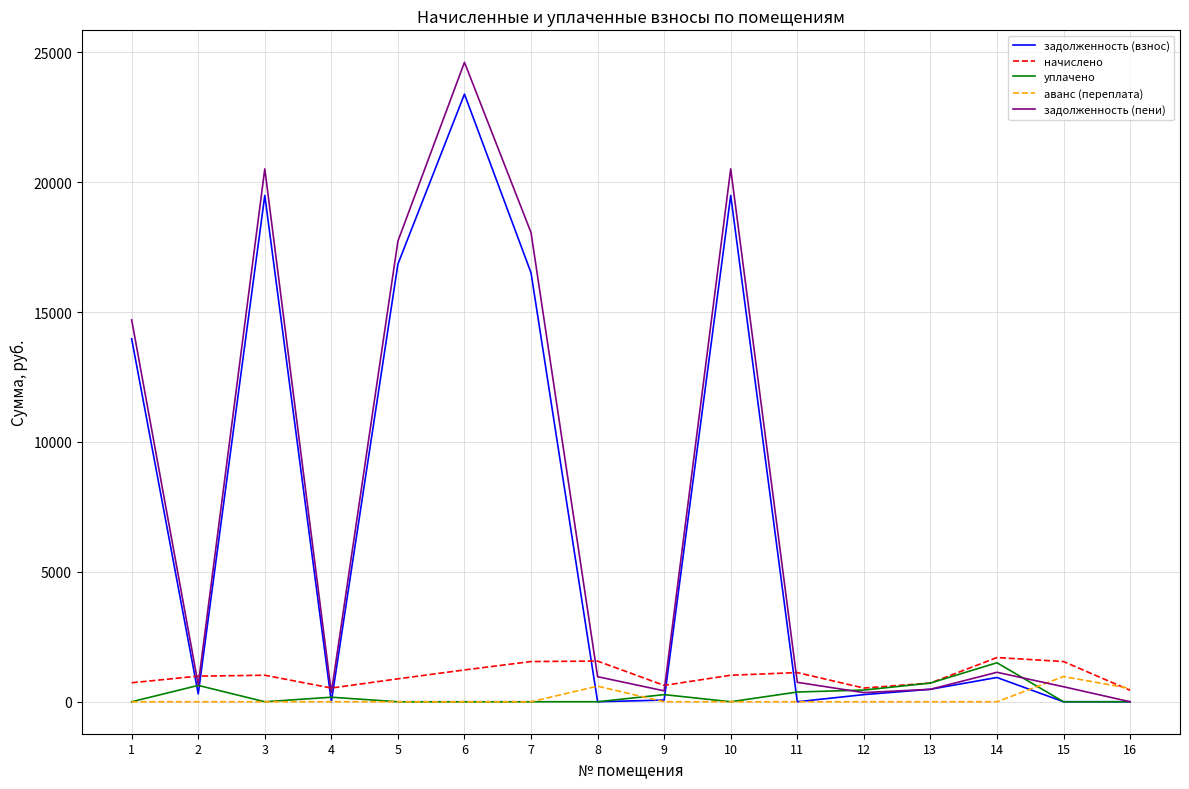

What is the maximum value shown in the chart?

24613.2